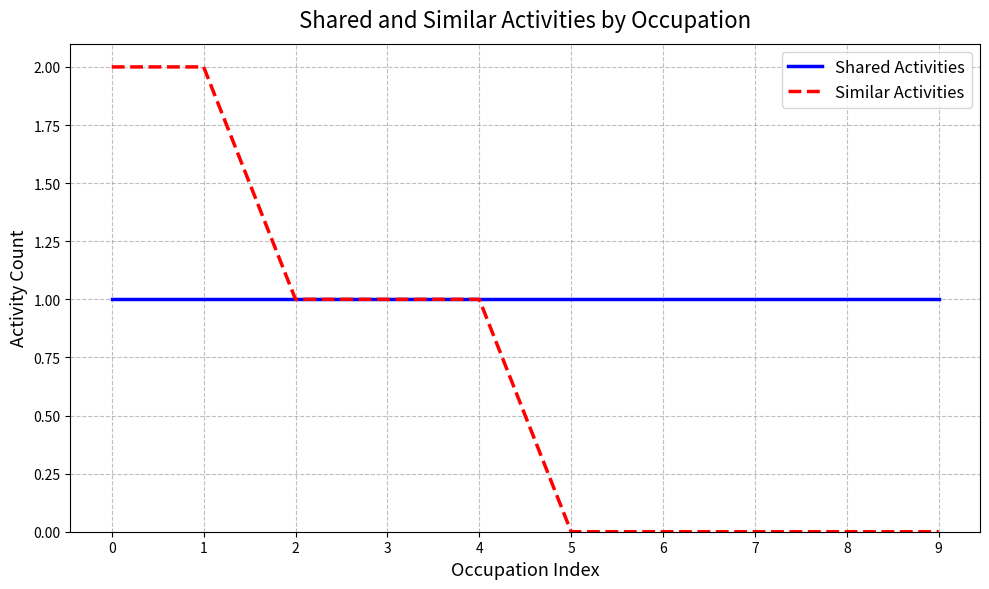

Is the value of Similar Activities at 1 greater than the value of Shared Activities at 1?

Yes